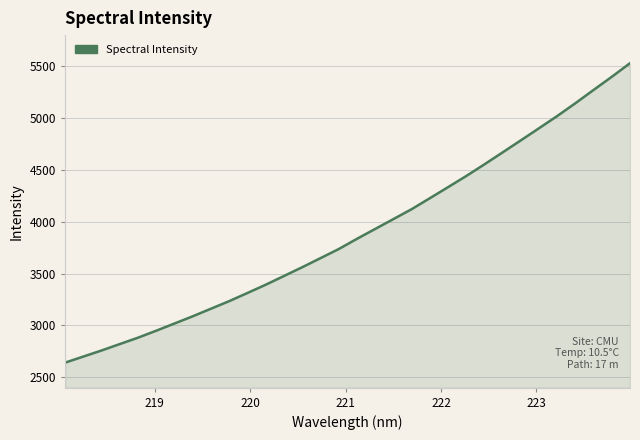

Does the chart have visible grid lines?

Yes